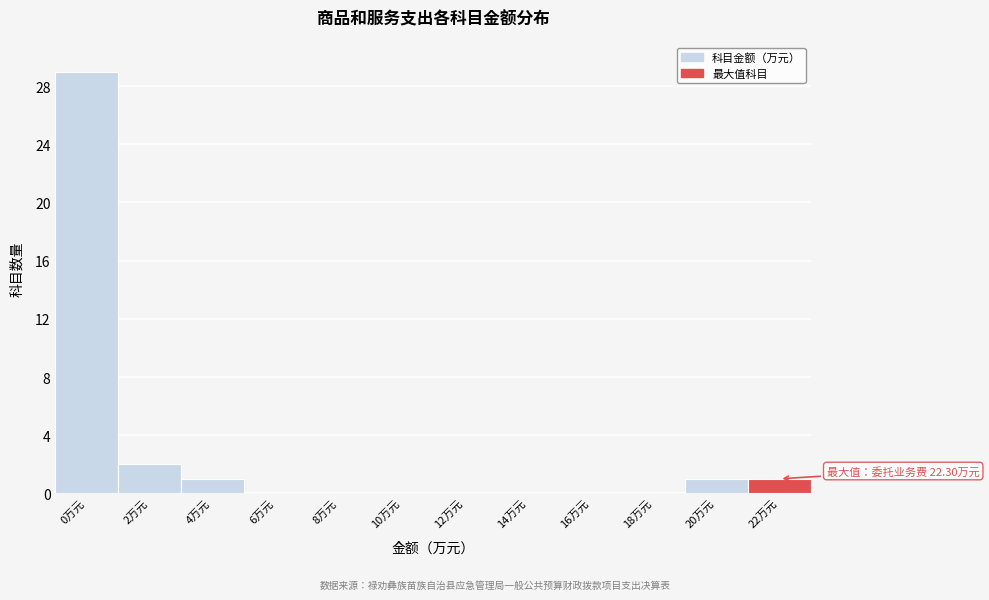

Reading left to right, what are all the values shown in this chart?

0万元=29	2万元=2	4万元=1	6万元=0	8万元=0	10万元=0	12万元=0	14万元=0	16万元=0	18万元=0	20万元=1	22万元=1